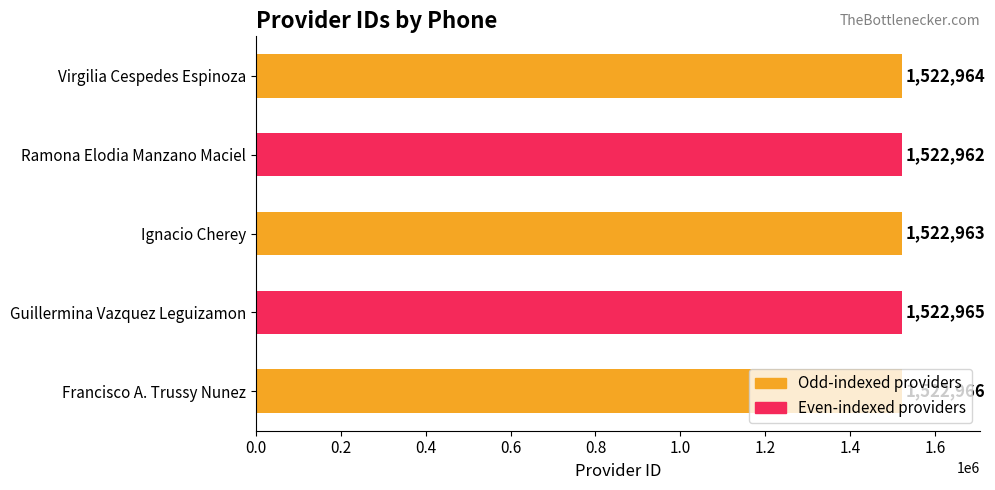

What is the smallest value displayed?

1522962